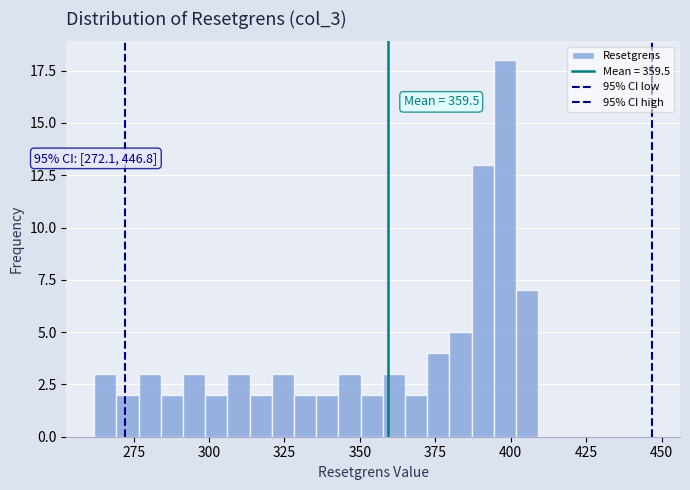

Read against the x-axis, roughly where is the centre of the tallest bar?

400